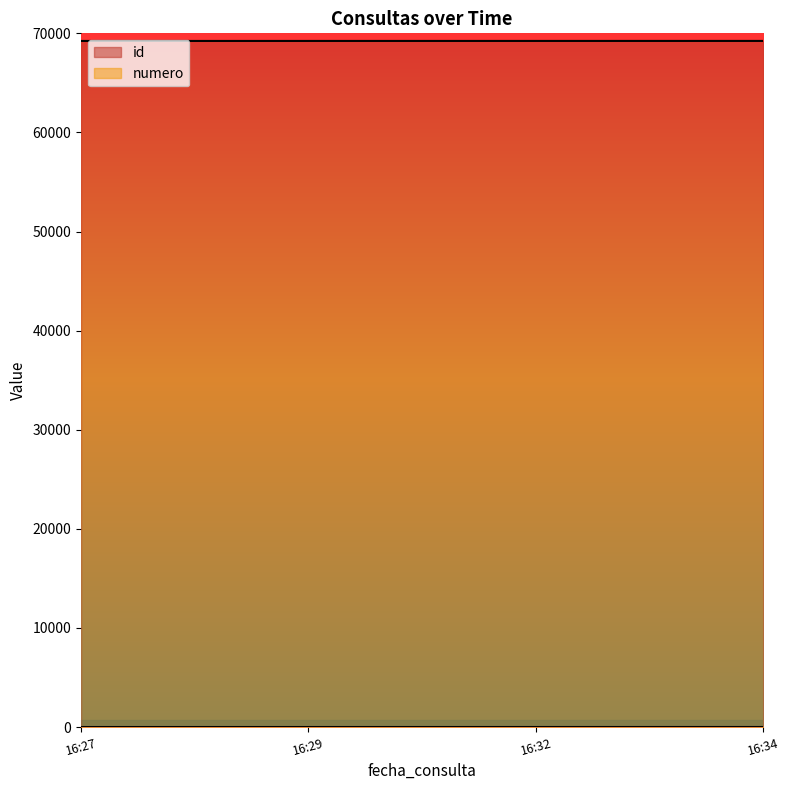

Where does the id series first go above 69233?

16:34